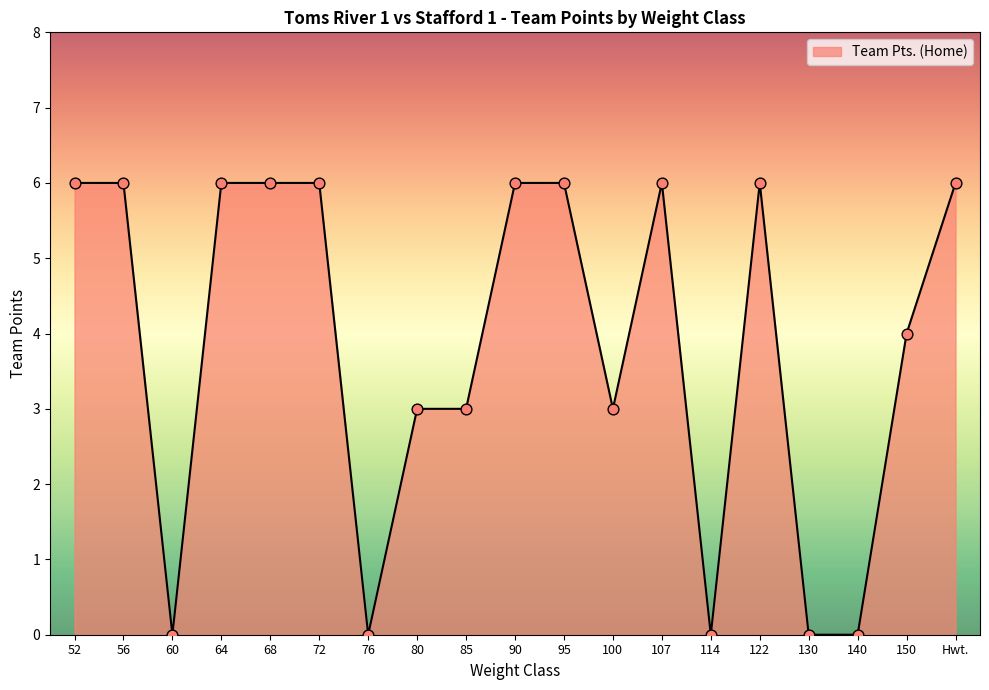

Approximately how many times larger is the value at 80 compared to 95?

0.5